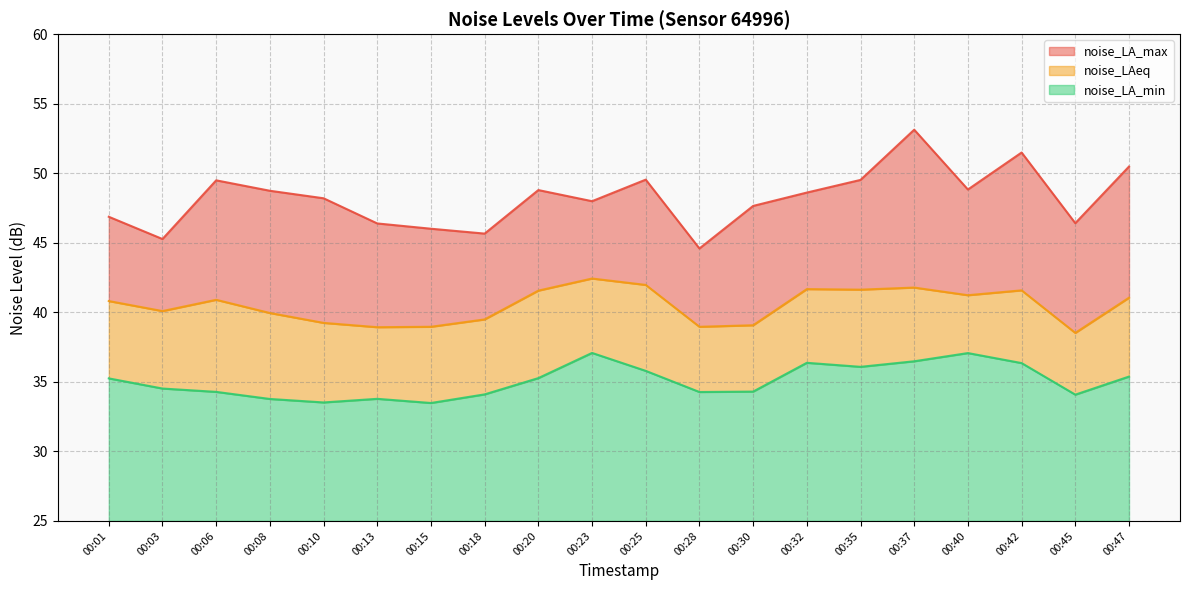

Reading left to right, transcribe all the data shown in this chart.

noise_LA_max: 46.9	45.3	49.5	48.7	48.2	46.4	46.0	45.7	48.8	48.0	49.5	44.6	47.6	48.6	49.5	53.1	48.8	51.5	46.4	50.5
noise_LAeq: 40.8	40.1	40.9	40.0	39.2	38.9	39.0	39.5	41.6	42.4	42.0	39.0	39.1	41.7	41.6	41.8	41.2	41.6	38.5	41.0
noise_LA_min: 35.2	34.5	34.3	33.8	33.5	33.8	33.5	34.1	35.3	37.1	35.8	34.3	34.3	36.4	36.1	36.5	37.1	36.4	34.1	35.4